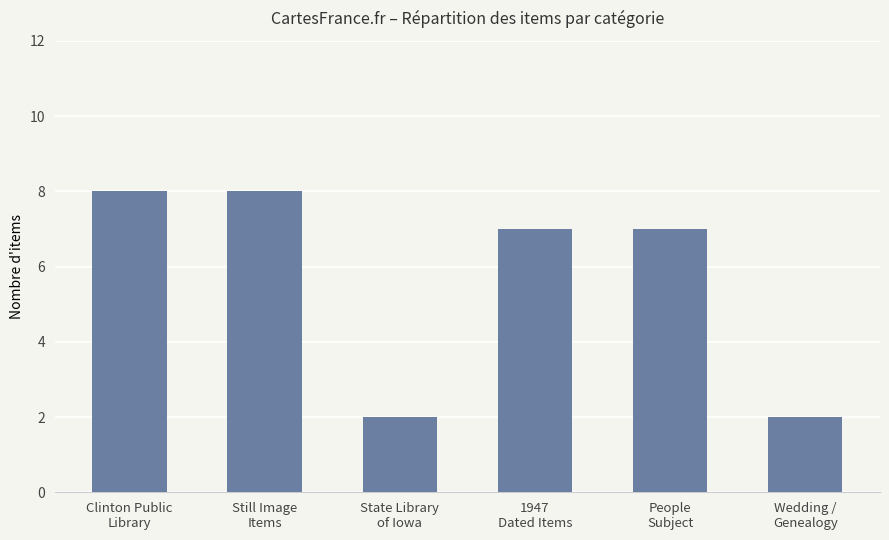

Count the number of categories in the chart.

6